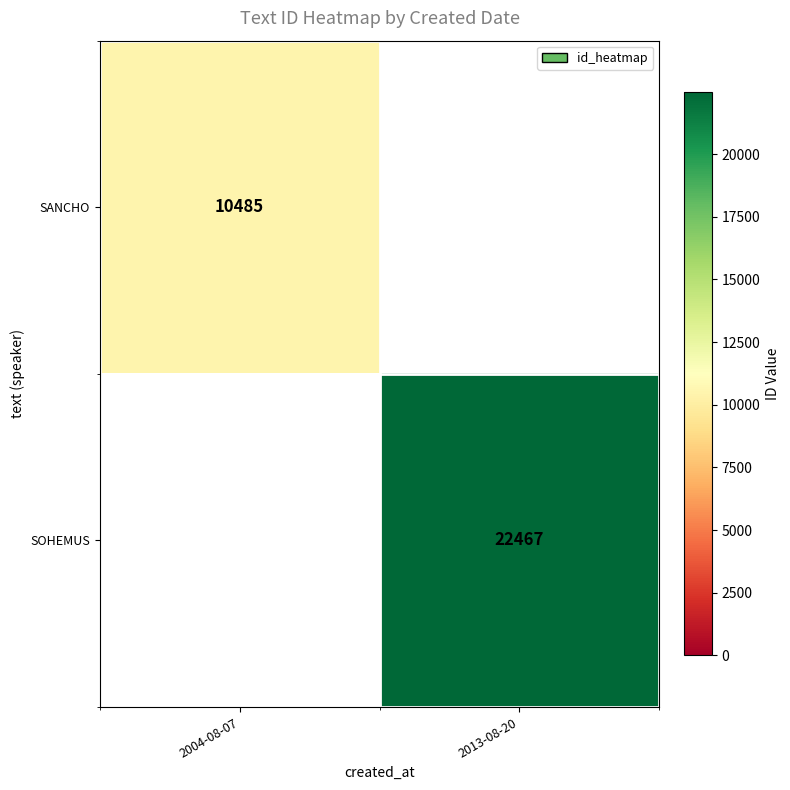

Is it true that SANCHO equals 16046 at 2004-08-07?

False